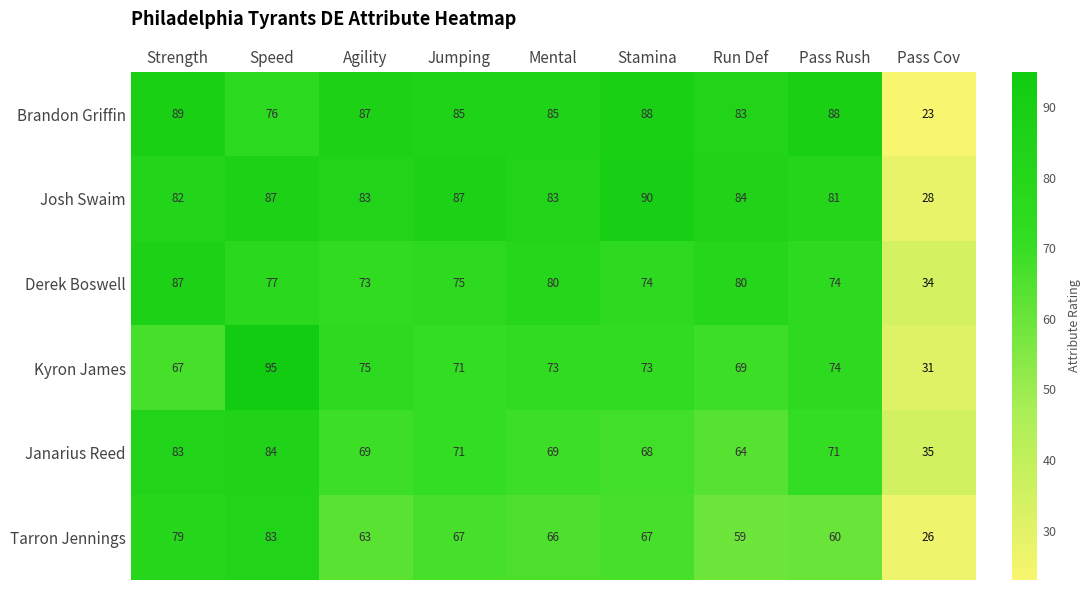

What is the difference between the maximum and minimum values in the Derek Boswell series?

53